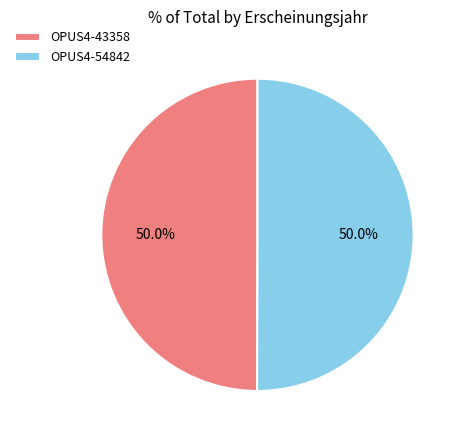

The OPUS4-43358 slice represents 50% of the pie. True or false?

True